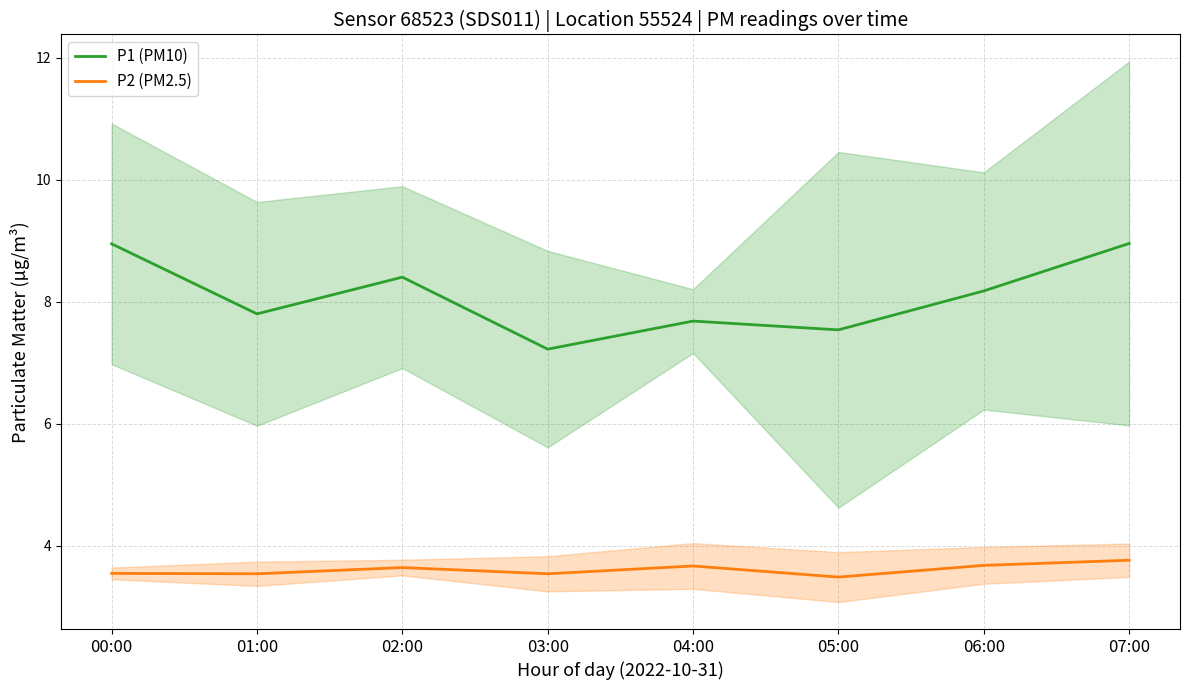

What are all the series names shown in the legend?

P1 (PM10), P2 (PM2.5)